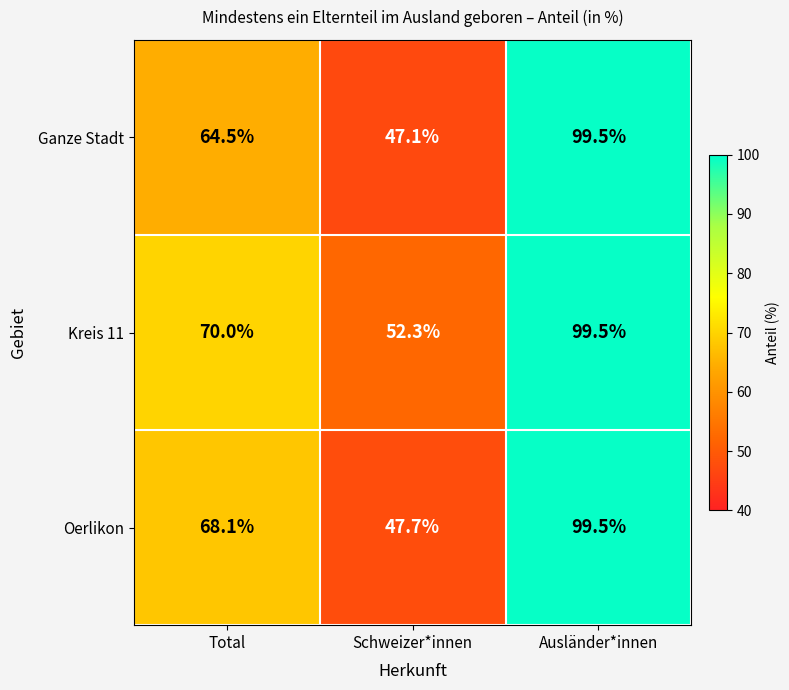

Reading left to right, extract all data points from this chart.

Ganze Stadt: 64.5	47.1	99.5
Kreis 11: 70.0	52.3	99.5
Oerlikon: 68.1	47.7	99.5